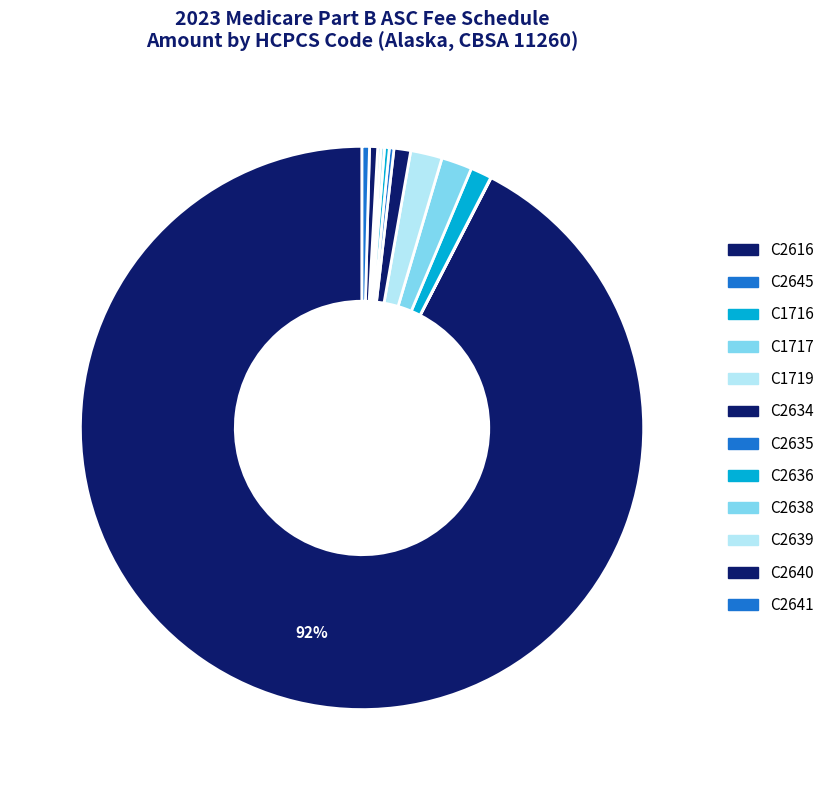

Does C2635 represent more than half of the total?

No